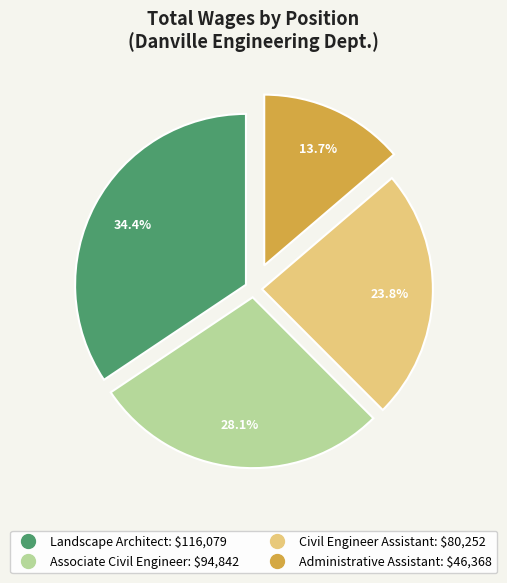

Rank the categories by value from highest to lowest.

Landscape Architect, Associate Civil Engineer, Civil Engineer Assistant, Administrative Assistant